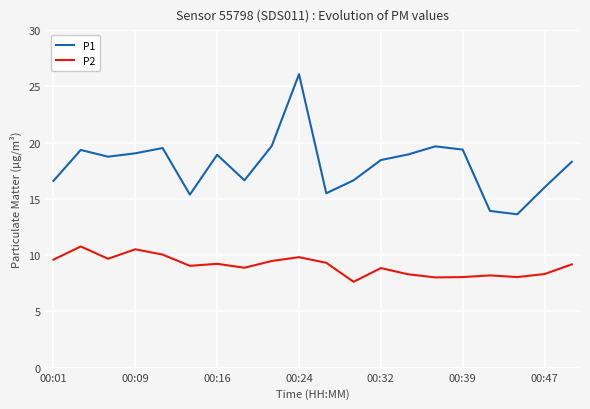

What is the minimum value for P2?

7.6